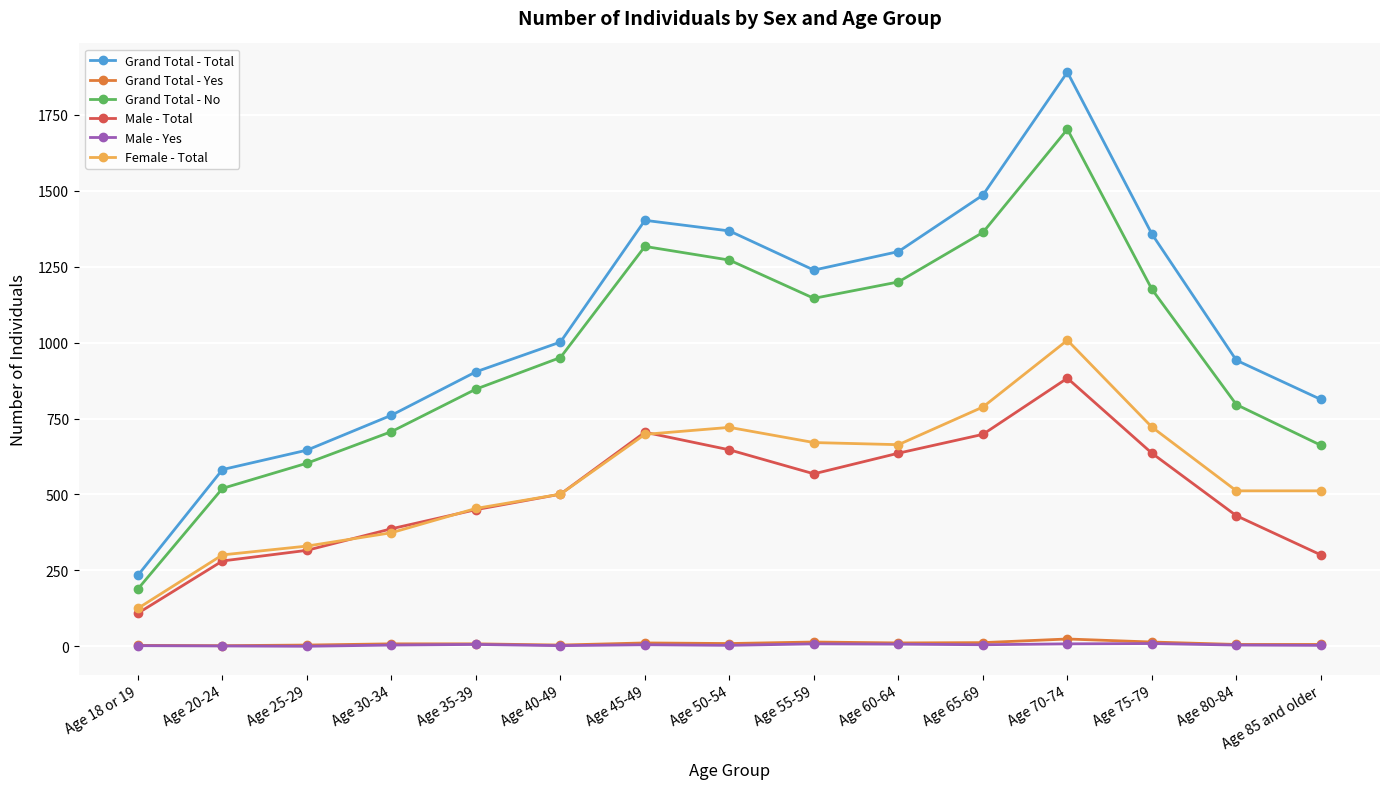

The Female - Total series shows 1363 at Age 65-69. True or false?

False